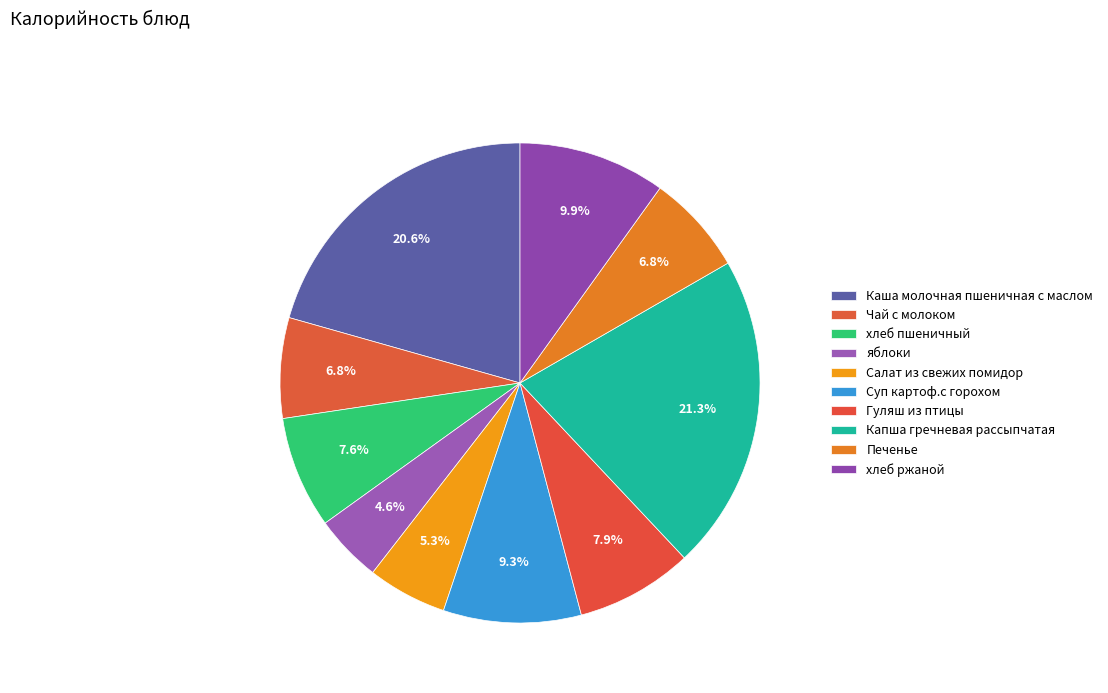

How many segments does this pie chart have?

10